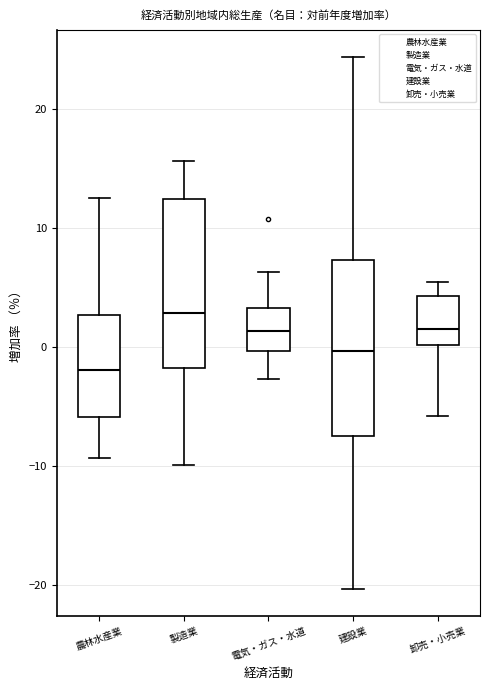

Where does the upper whisker of the box for 農林水産業 end on the y-axis? The values are not printed on the chart, so give them approximately, as read against the axis.

13